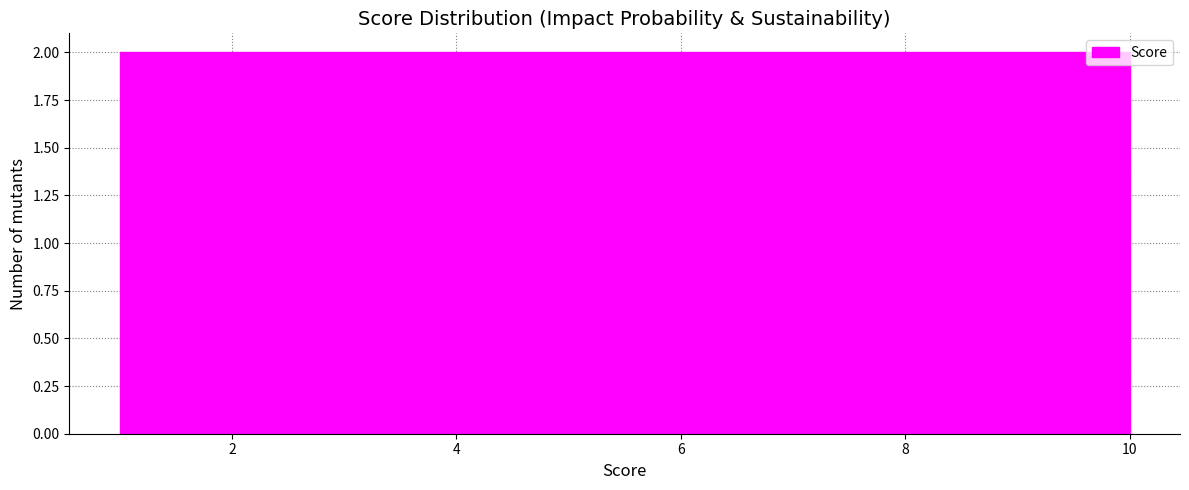

Reading left to right, list every bar in this chart as the range it spans on the x-axis followed by its height. Neither the bar edges nor the heights are printed on the chart, so give them approximately, as read against the axes.

1.0 to 1.9: 2
1.9 to 2.8: 2
2.8 to 3.7: 2
3.7 to 4.6: 2
4.6 to 5.5: 2
5.5 to 6.4: 2
6.4 to 7.3: 2
7.3 to 8.2: 2
8.2 to 9.1: 2
9.1 to 10.0: 2